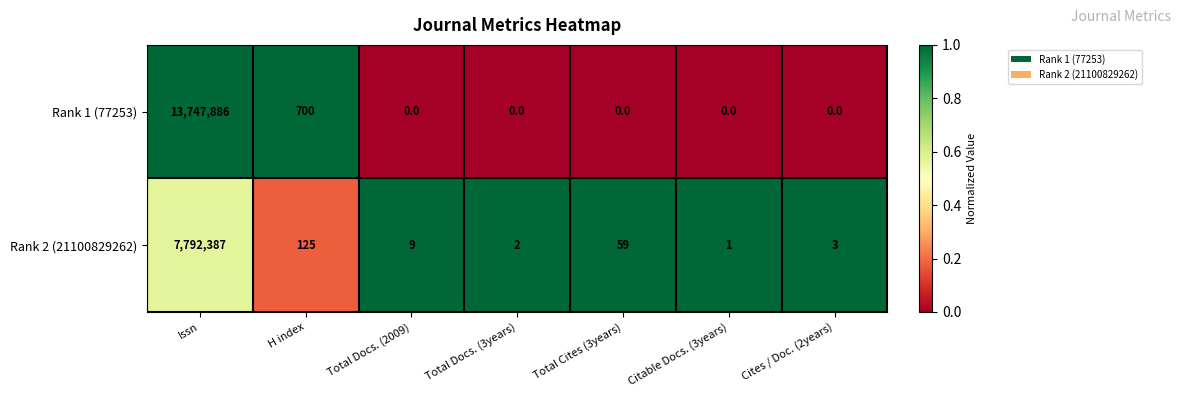

Which series has the widest spread of values?

Rank 1 (77253)